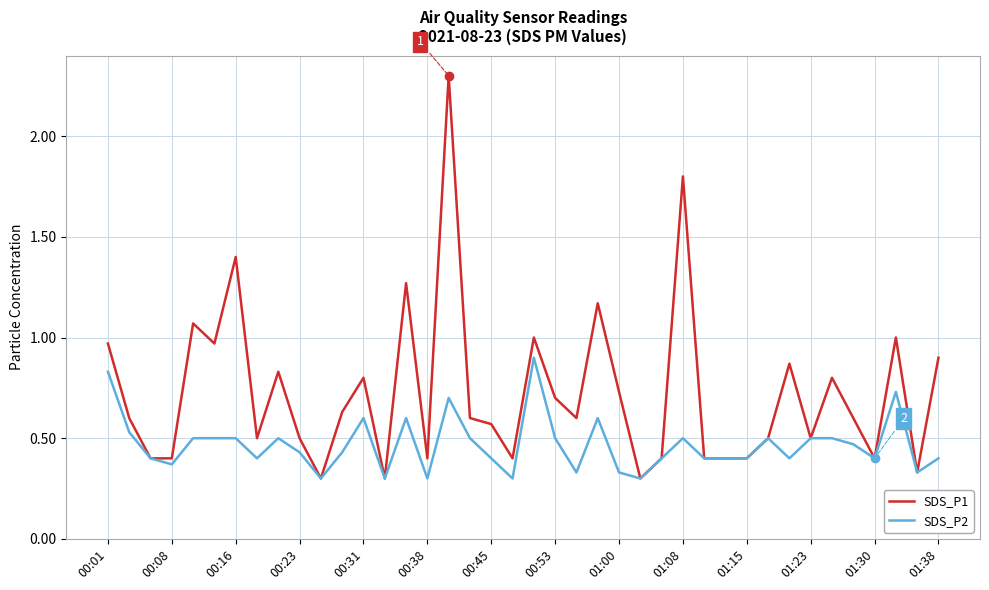

What is the greatest value displayed?

2.3